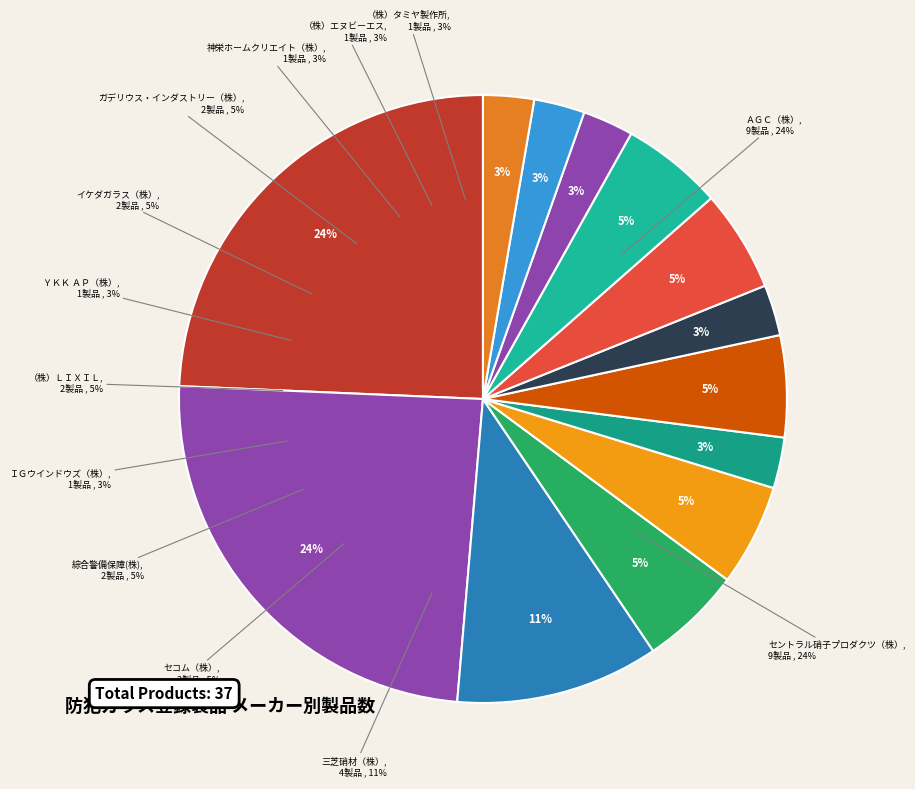

Combined, what portion of the pie is ＹＫＫ ＡＰ（株） and ガデリウス・インダストリー（株）?

8.1%